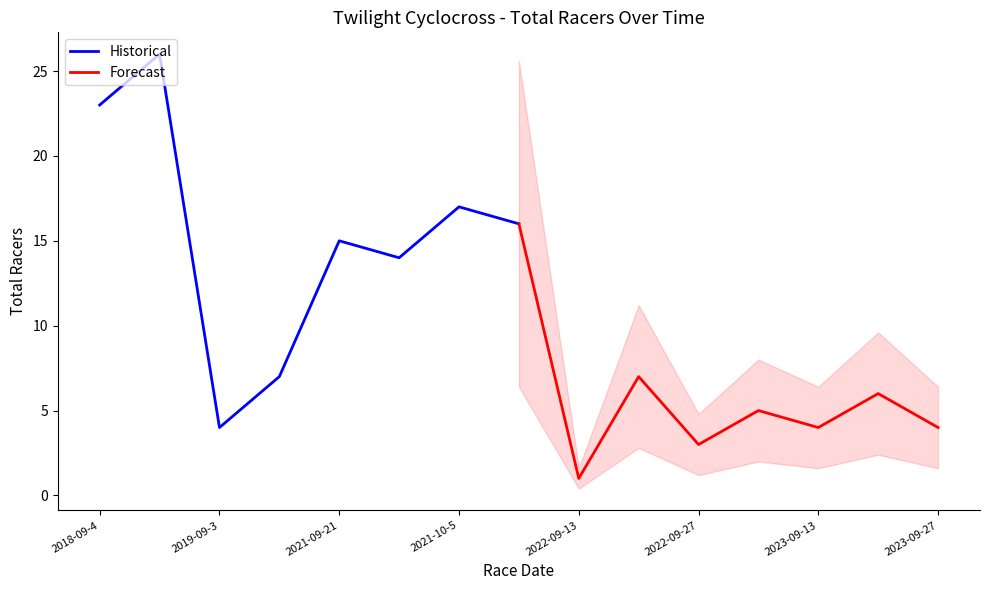

True or false: Historical has a value of 24 at 2021-10-5.

False